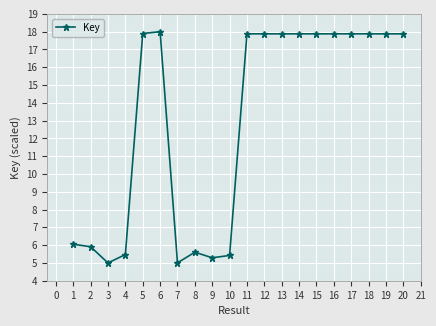

What is the value of the 8th point from the left?

5.6